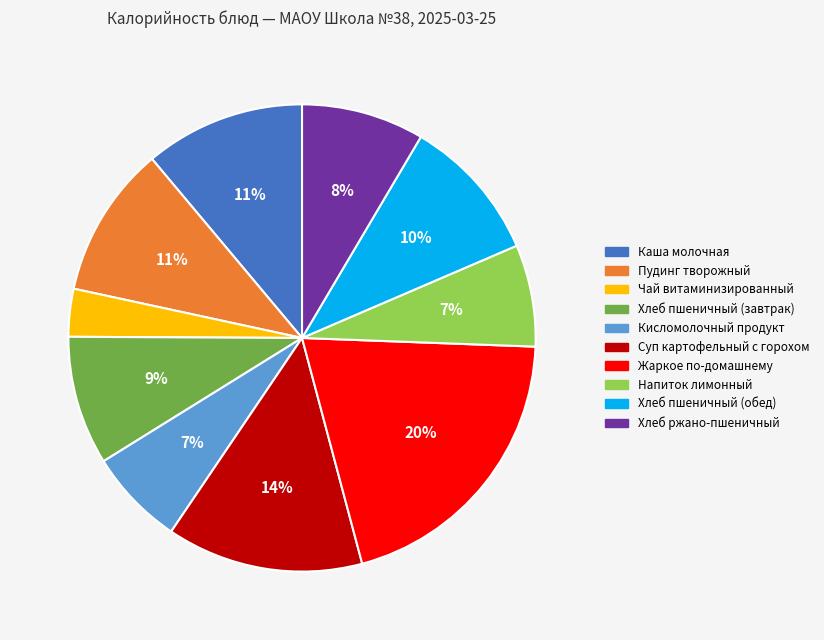

Between Хлеб ржано-пшеничный and Суп картофельный с горохом, which is larger?

Суп картофельный с горохом